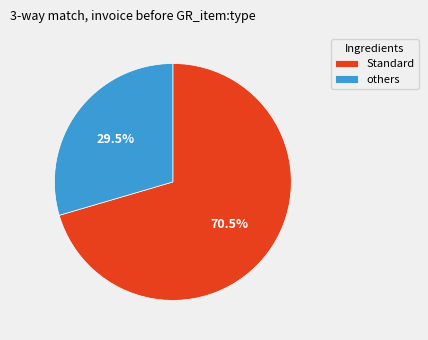

Rank the categories by value from highest to lowest.

Standard, others